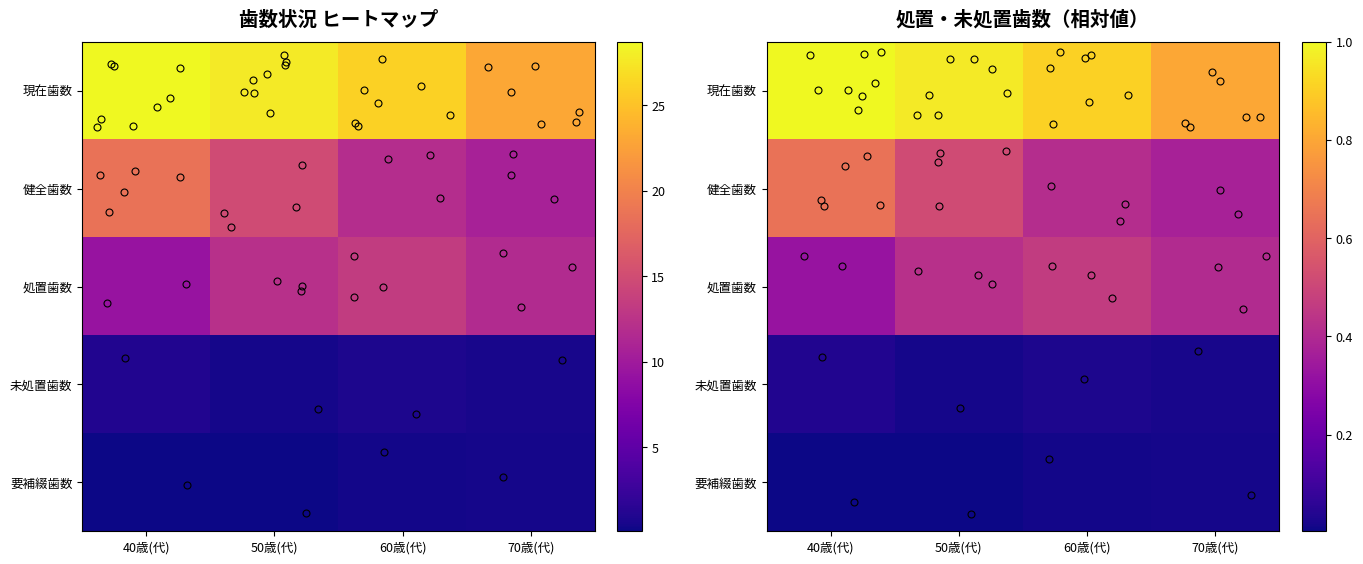

Is the value of 処置歯数 at 70歳(代) greater than the value of 要補綴歯数 at 40歳(代)?

Yes